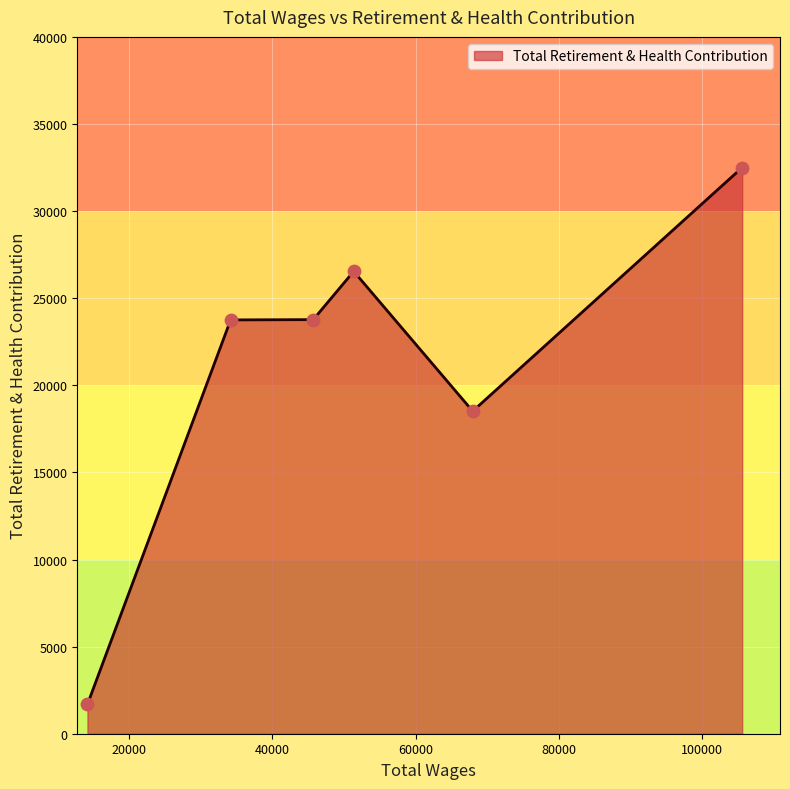

What is the smallest value displayed?

1685